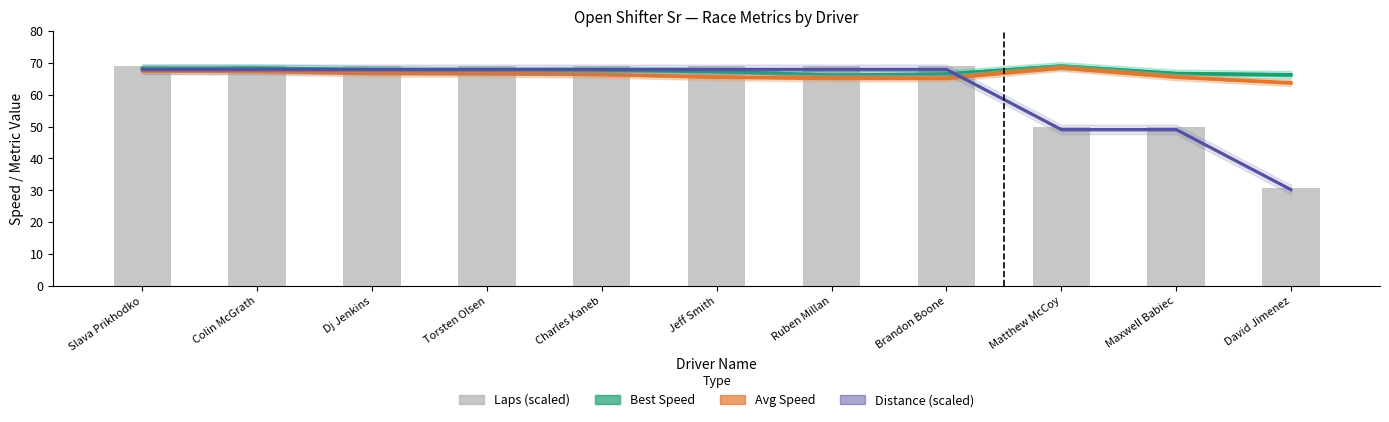

True or false: Best Speed has a value of 66.3 at David Jimenez.

True